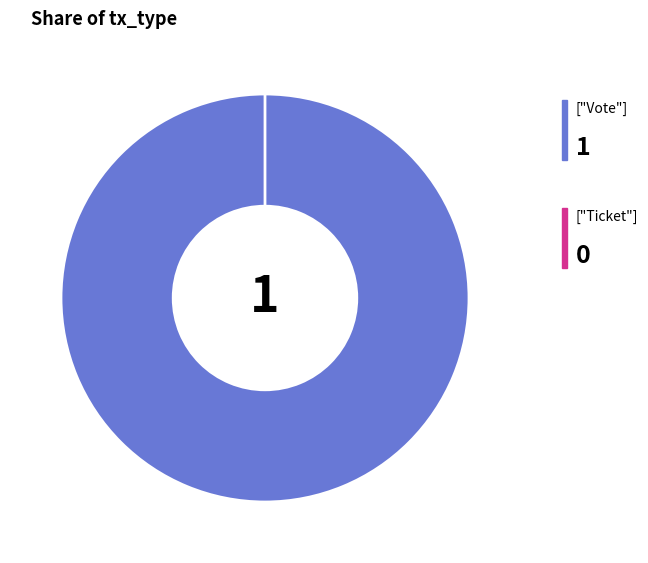

How many segments does this pie chart have?

2